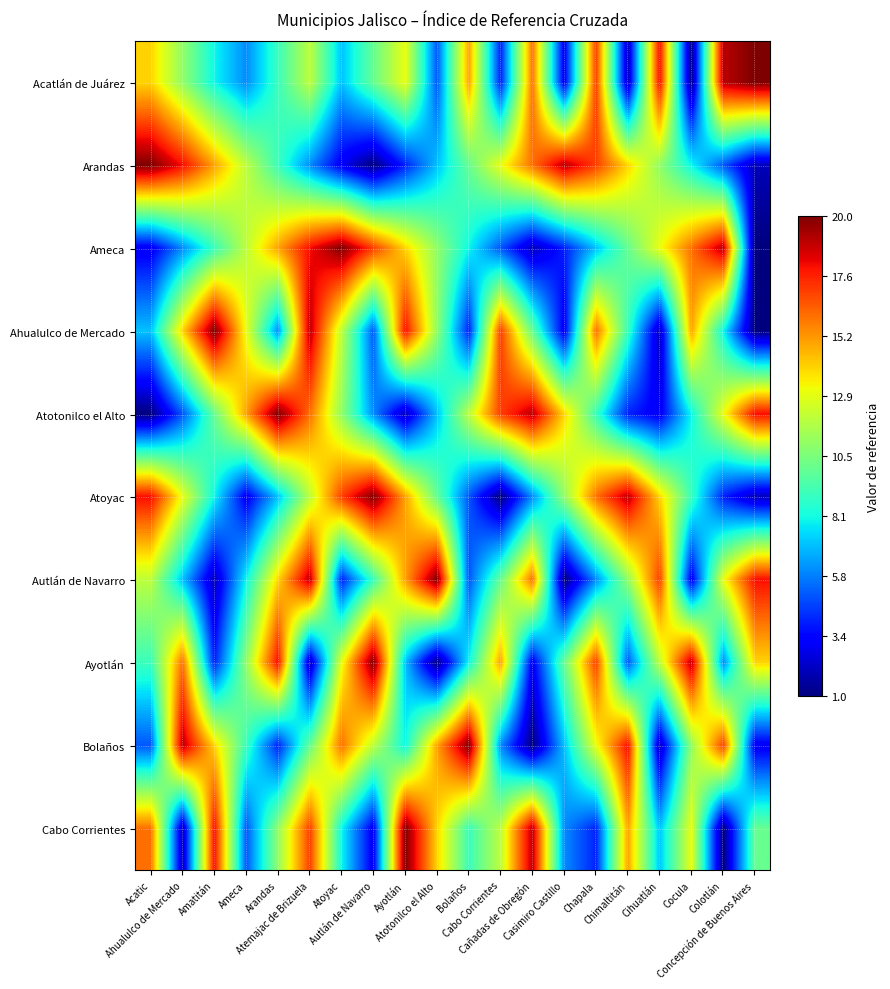

Which series has the largest range (max minus min)?

Acatlán de Juárez